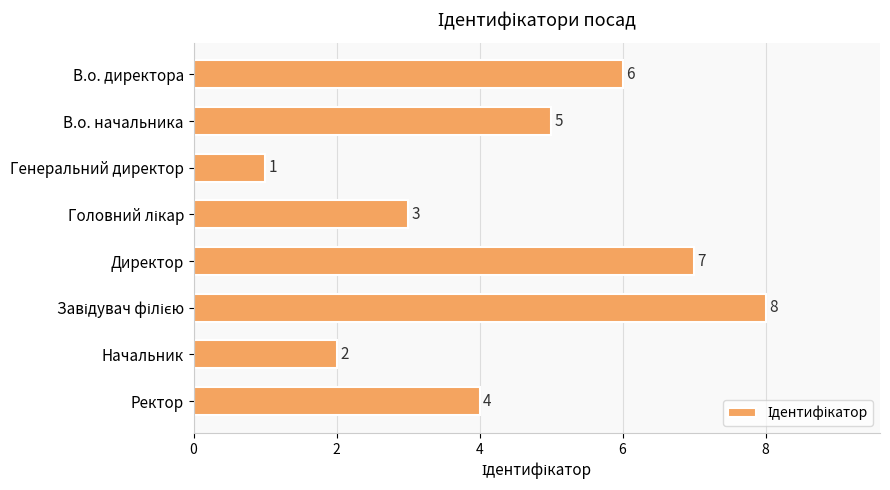

Between Ректор and В.о. директора, which is larger?

В.о. директора